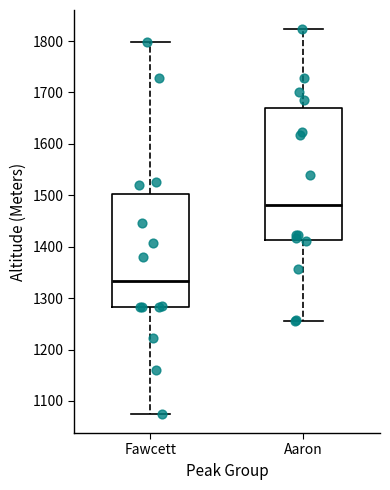

Which box has the highest median line?

Aaron